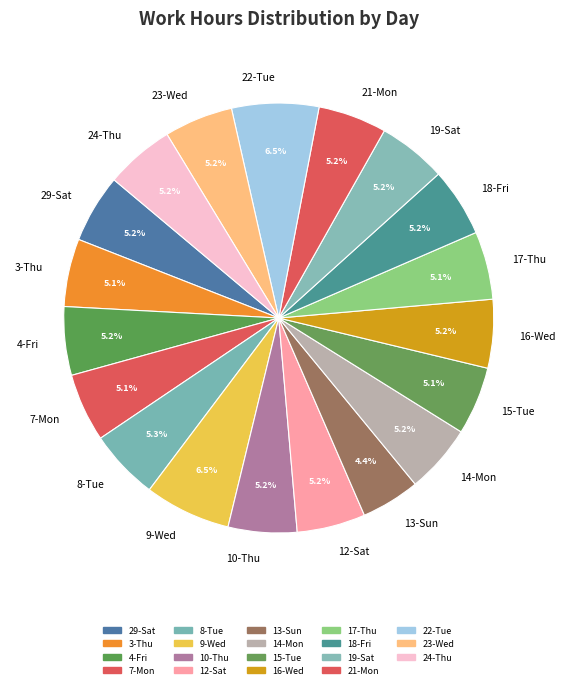

Which category has the smallest portion of the pie?

13-Sun